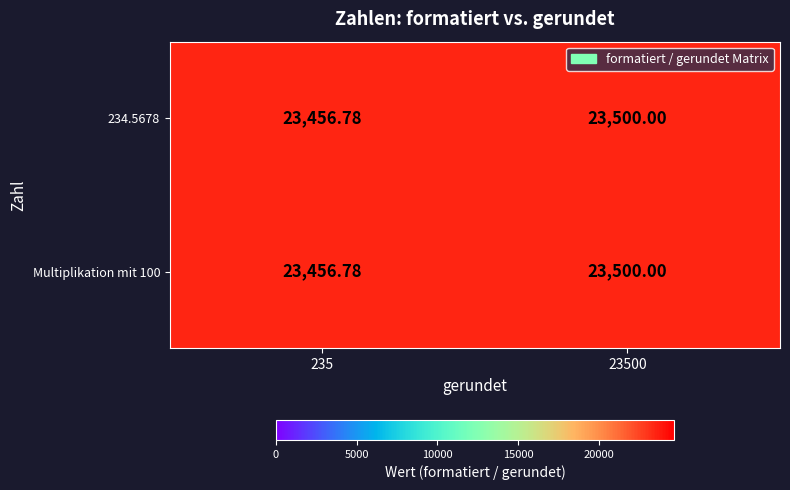

Reading left to right, transcribe all the data shown in this chart.

234.5678: 235=23456.8	23500=23500.0
Multiplikation mit 100: 235=23456.8	23500=23500.0